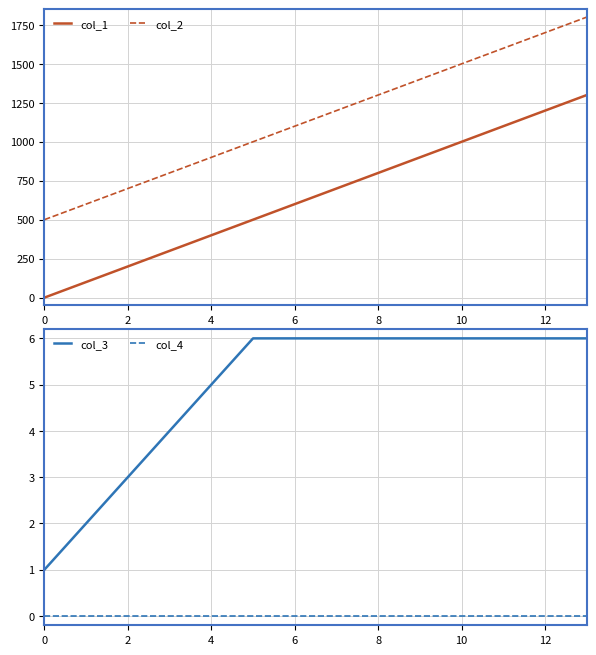

At which category does the chart reach its peak across all series?

13